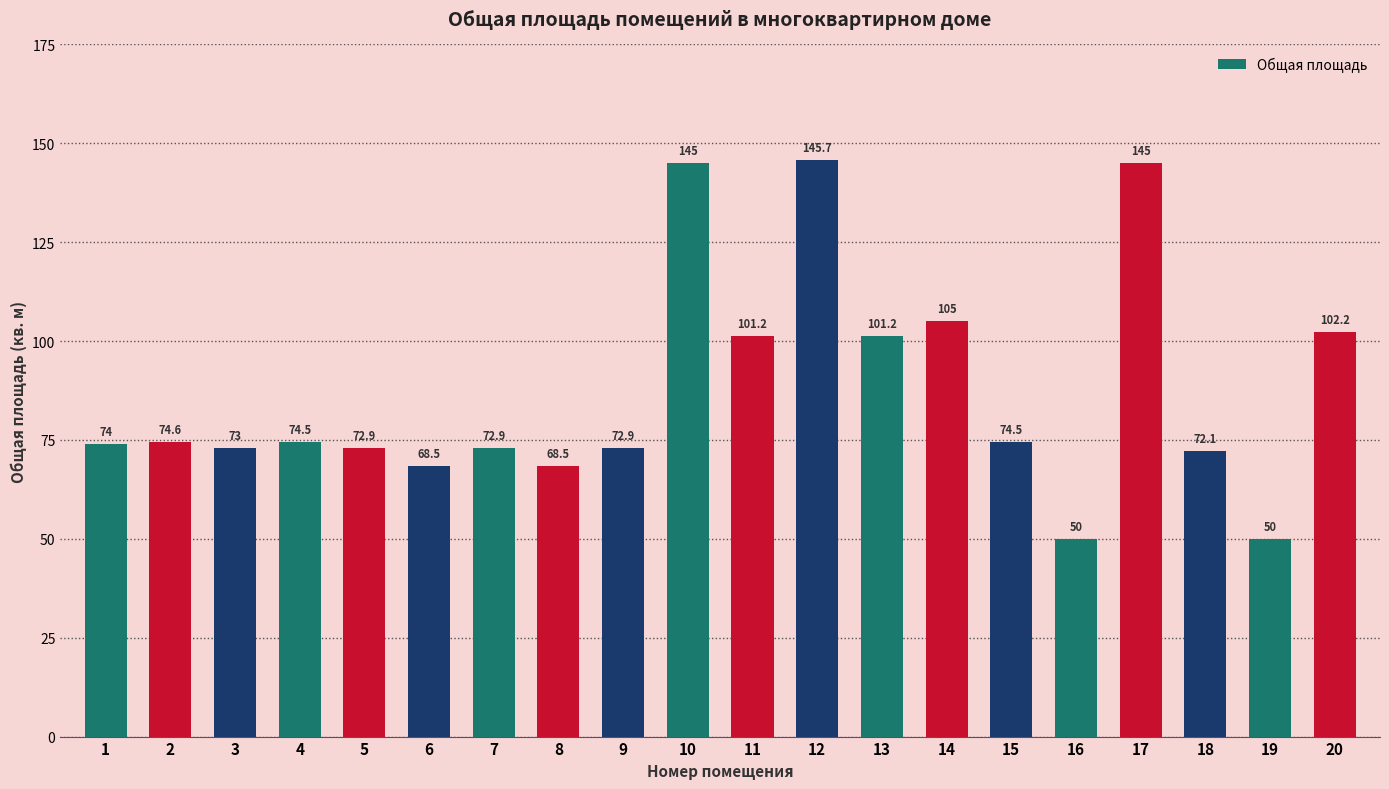

Between 20 and 19, which is larger?

20